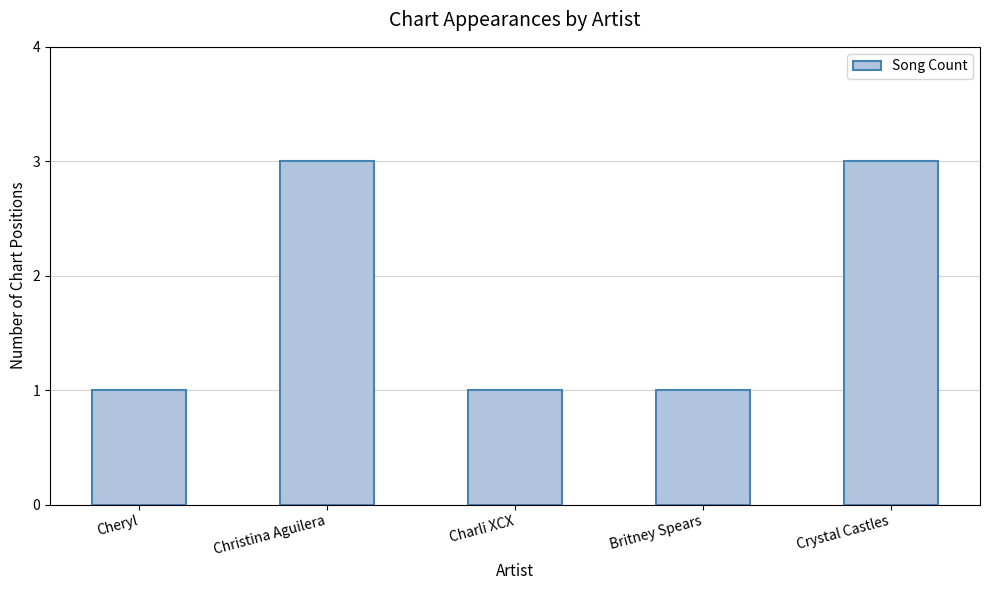

What is the sum of the values at Charli XCX and Christina Aguilera?

4